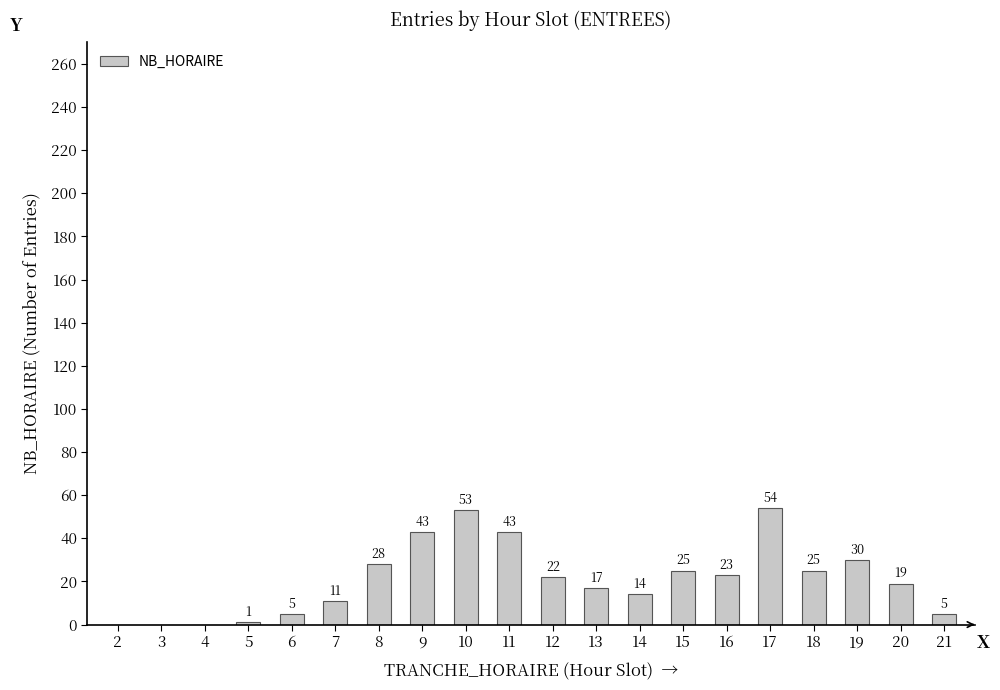

Reading left to right, what are all the values shown in this chart?

2=0	3=0	4=0	5=1	6=5	7=11	8=28	9=43	10=53	11=43	12=22	13=17	14=14	15=25	16=23	17=54	18=25	19=30	20=19	21=5